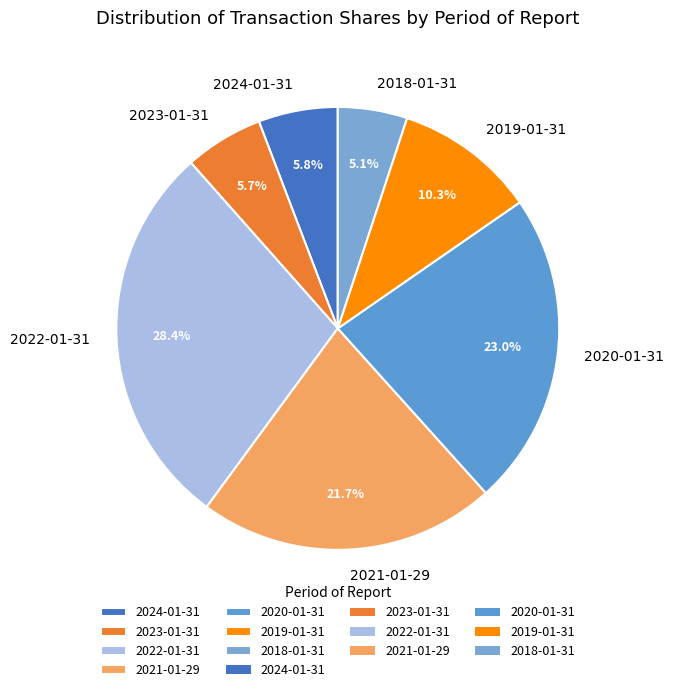

Between 2024-01-31 and 2021-01-29, which is larger?

2021-01-29